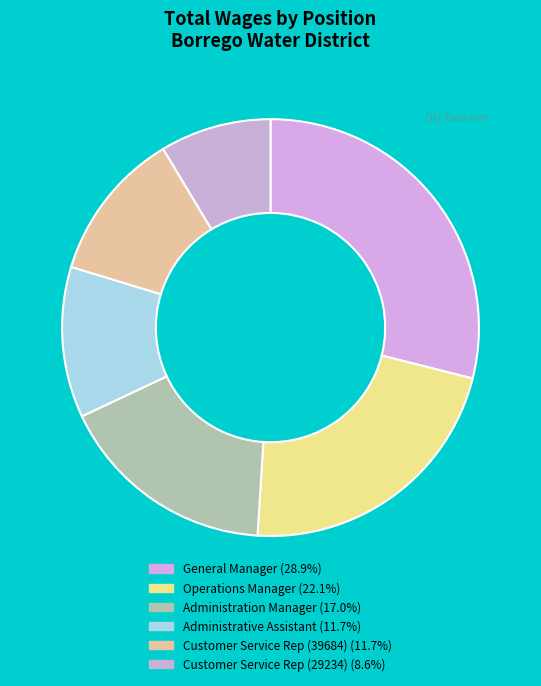

To the nearest percent, what is the average slice percentage?

17%